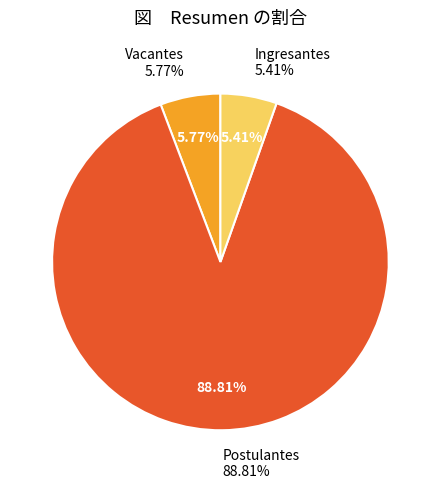

How many slices are in this pie chart?

3